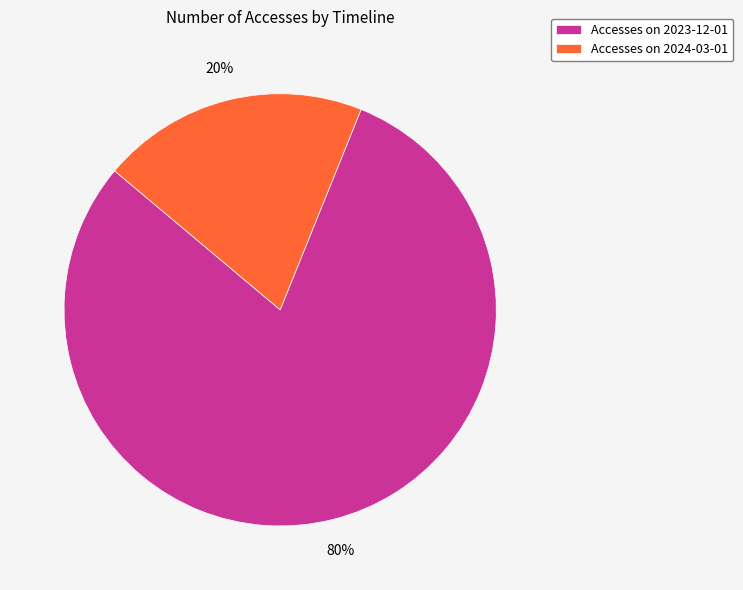

Count the number of slices in the pie.

2